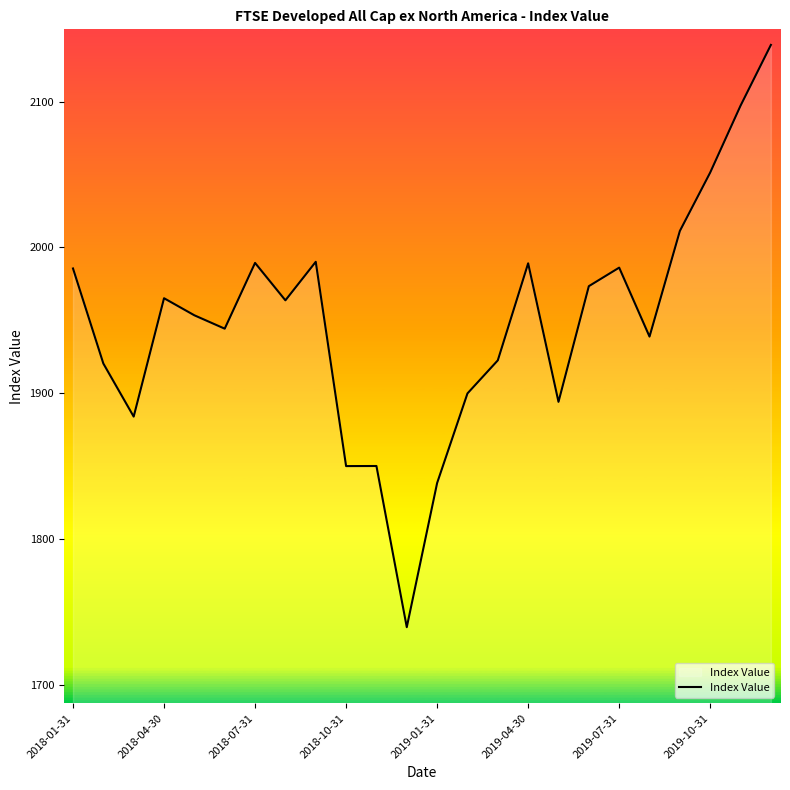

What is the difference between the second highest and minimum values?

357.8